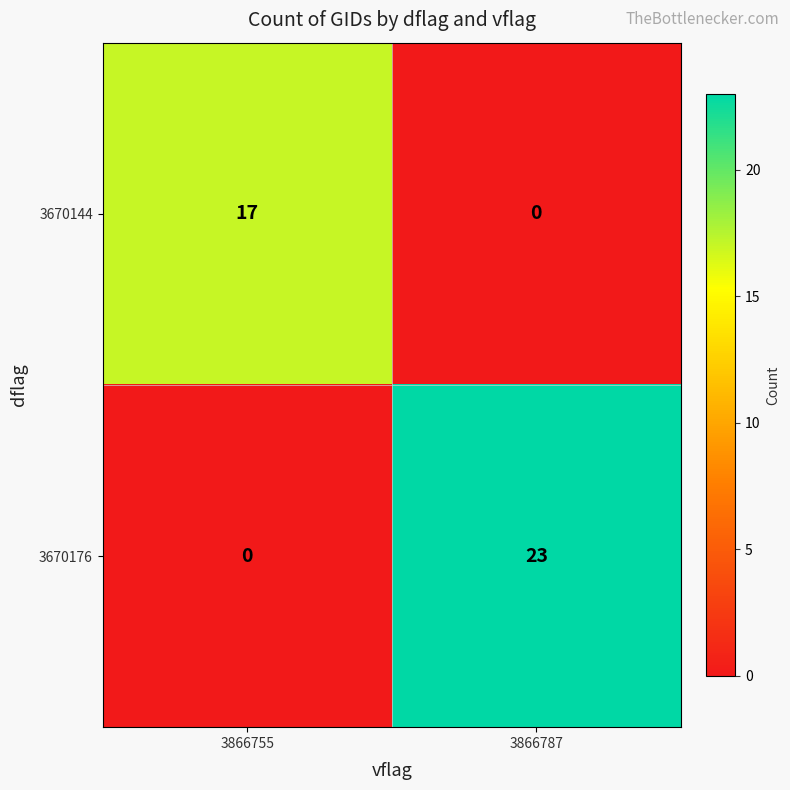

The 3670176 series shows 23 at 3866787. True or false?

True